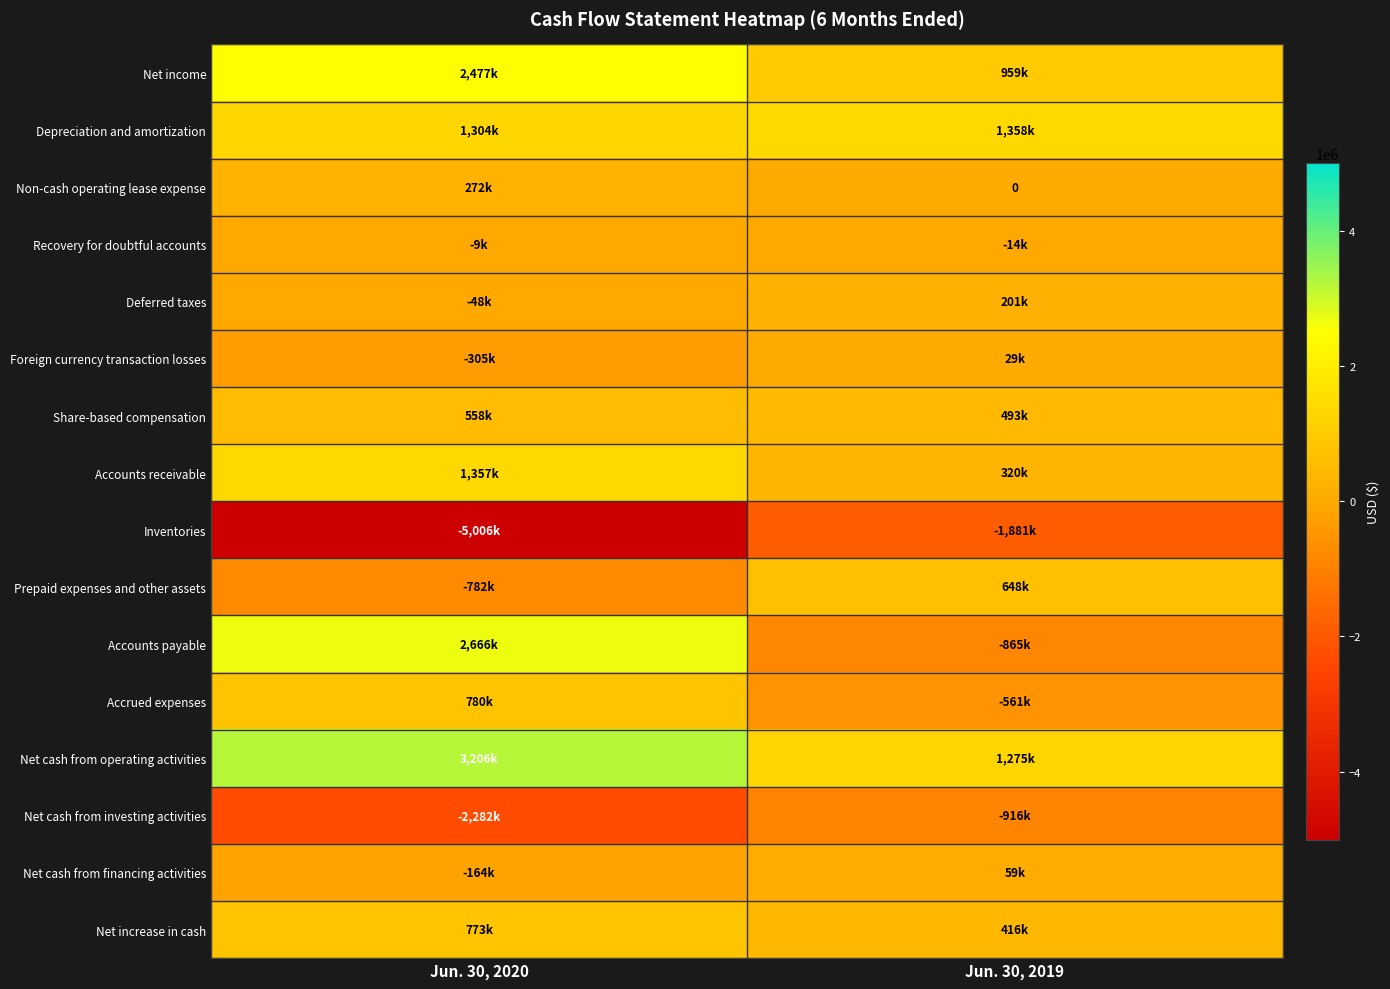

The value of Depreciation and amortization at Jun. 30, 2019 is 672911. True or false?

False